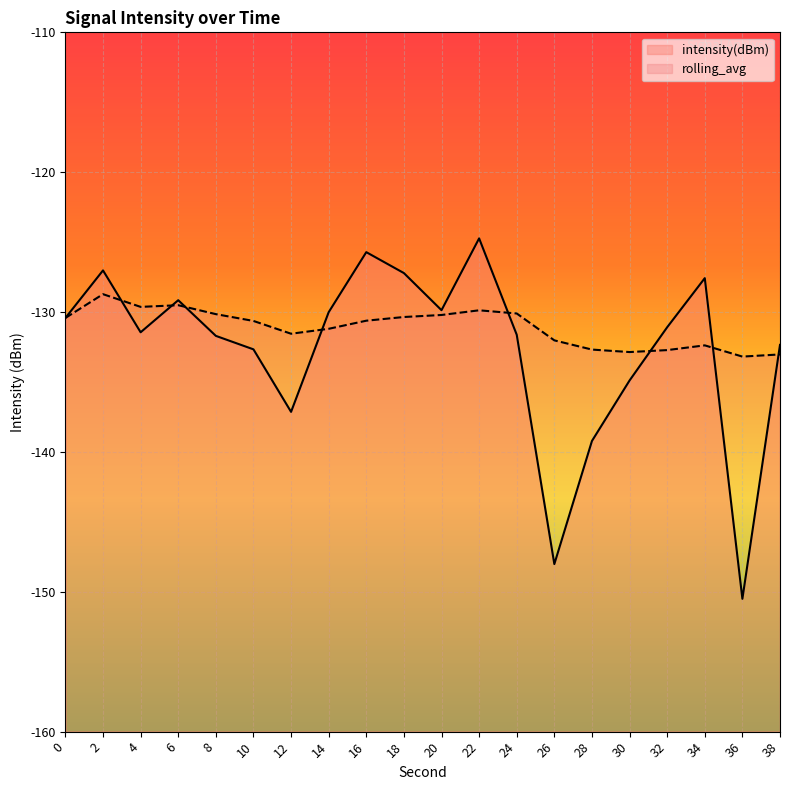

How many data points does each series have?

20